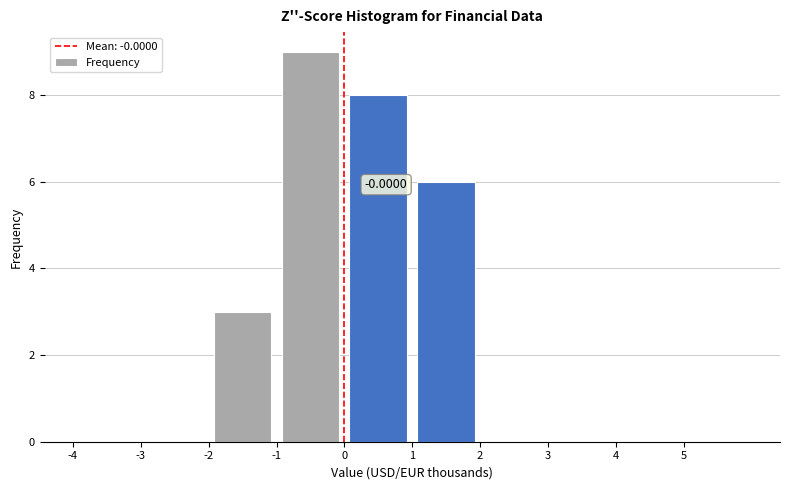

Over which range of the x-axis is the bar tallest?

-1 to 0